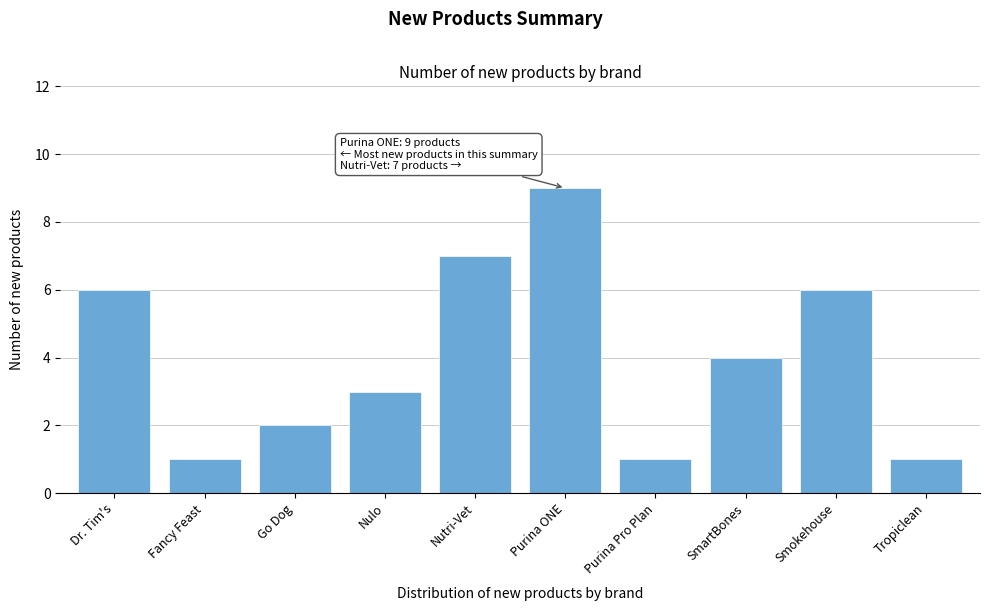

Reading right to left, what are all the values shown in this chart?

1	6	4	1	9	7	3	2	1	6